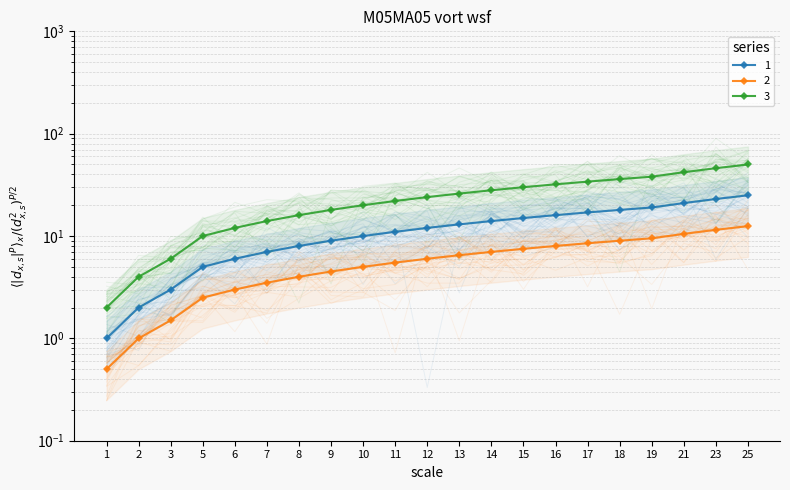

Reading right to left, transcribe all the data shown in this chart.

1: 25=25.0	23=23.0	21=21.0	19=19.0	18=18.0	17=17.0	16=16.0	15=15.0	14=14.0	13=13.0	12=12.0	11=11.0	10=10.0	9=9.0	8=8.0	7=7.0	6=6.0	5=5.0	3=3.0	2=2.0	1=1.0
2: 25=12.5	23=11.5	21=10.5	19=9.5	18=9.0	17=8.5	16=8.0	15=7.5	14=7.0	13=6.5	12=6.0	11=5.5	10=5.0	9=4.5	8=4.0	7=3.5	6=3.0	5=2.5	3=1.5	2=1.0	1=0.5
3: 25=50.0	23=46.0	21=42.0	19=38.0	18=36.0	17=34.0	16=32.0	15=30.0	14=28.0	13=26.0	12=24.0	11=22.0	10=20.0	9=18.0	8=16.0	7=14.0	6=12.0	5=10.0	3=6.0	2=4.0	1=2.0